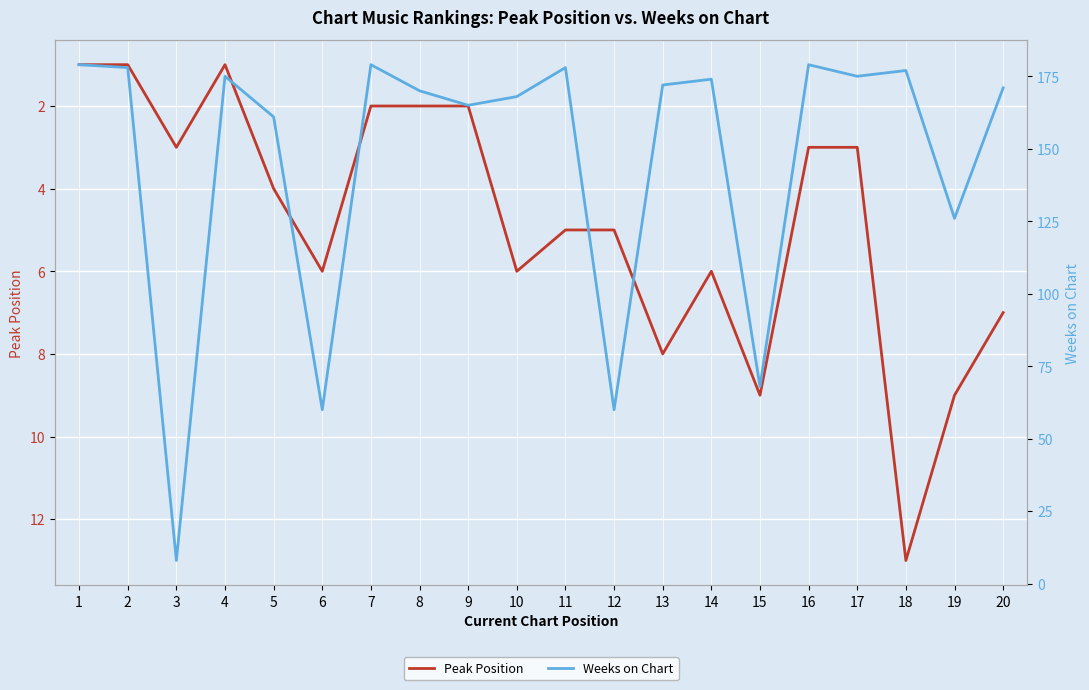

How many data points in Weeks on Chart are less than 172?

10